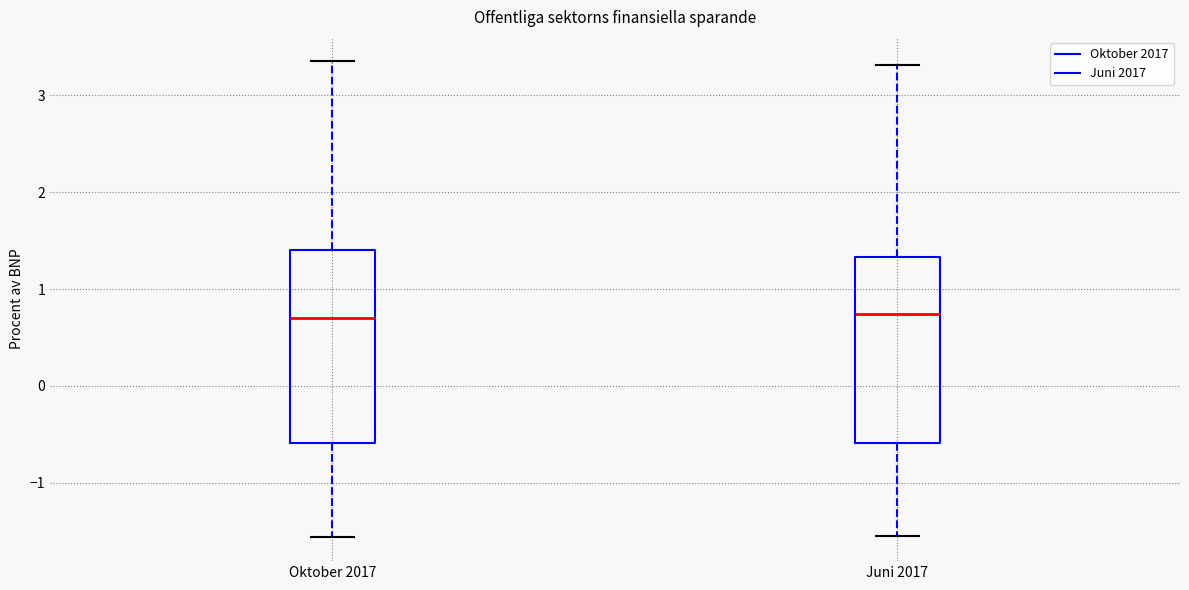

Where does the lower whisker of the box for Juni 2017 end on the y-axis? The values are not printed on the chart, so give them approximately, as read against the axis.

-1.5